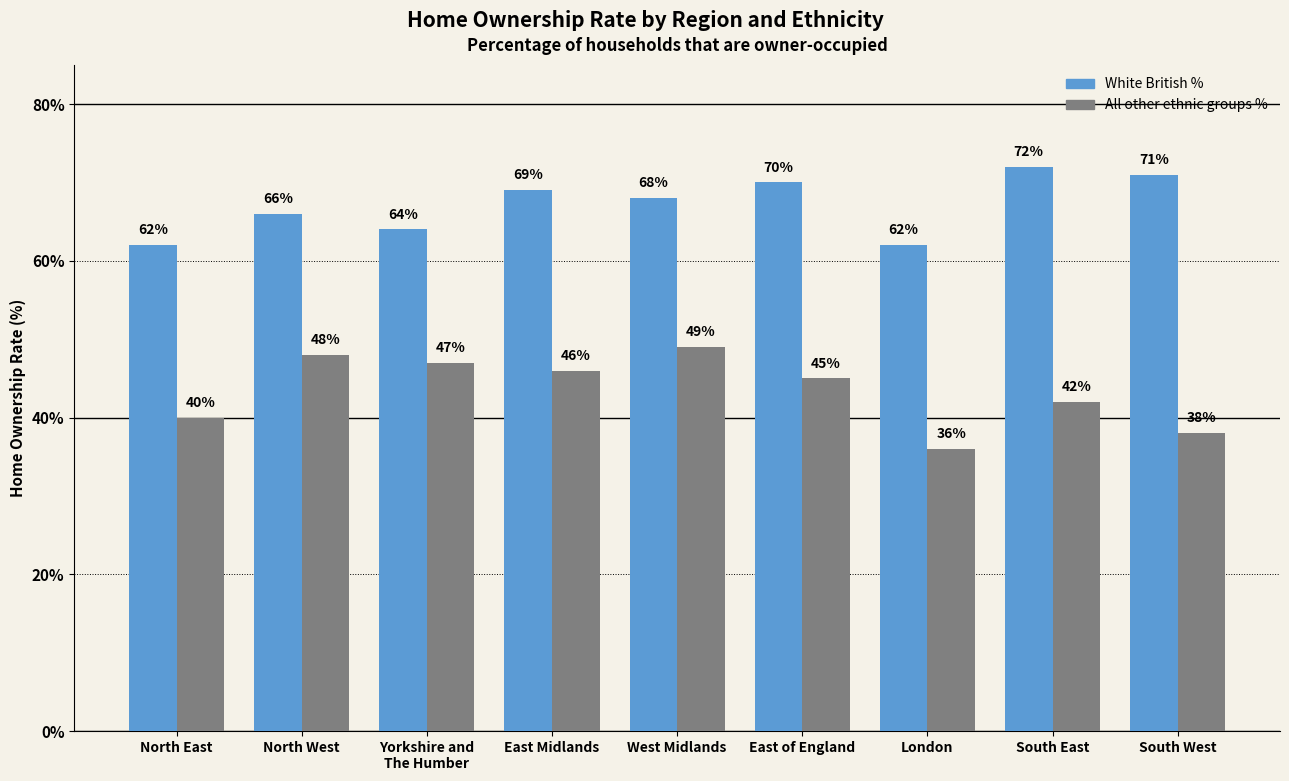

What is the difference between the All other ethnic groups % values at North East and North West?

8